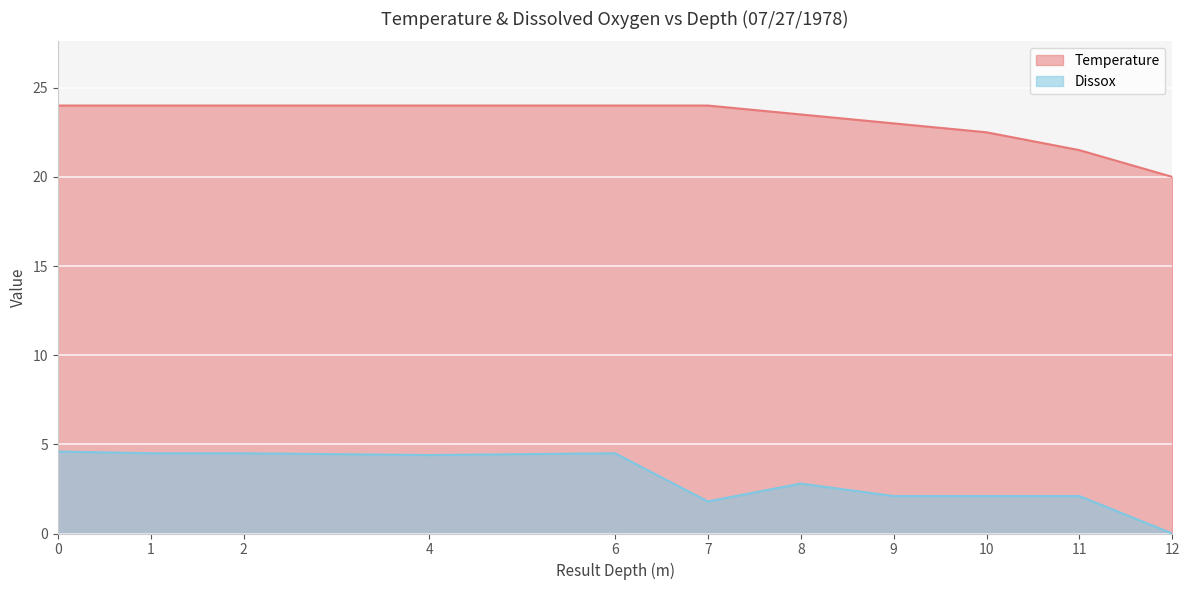

The value of Dissox at 9 is 2.1. True or false?

True